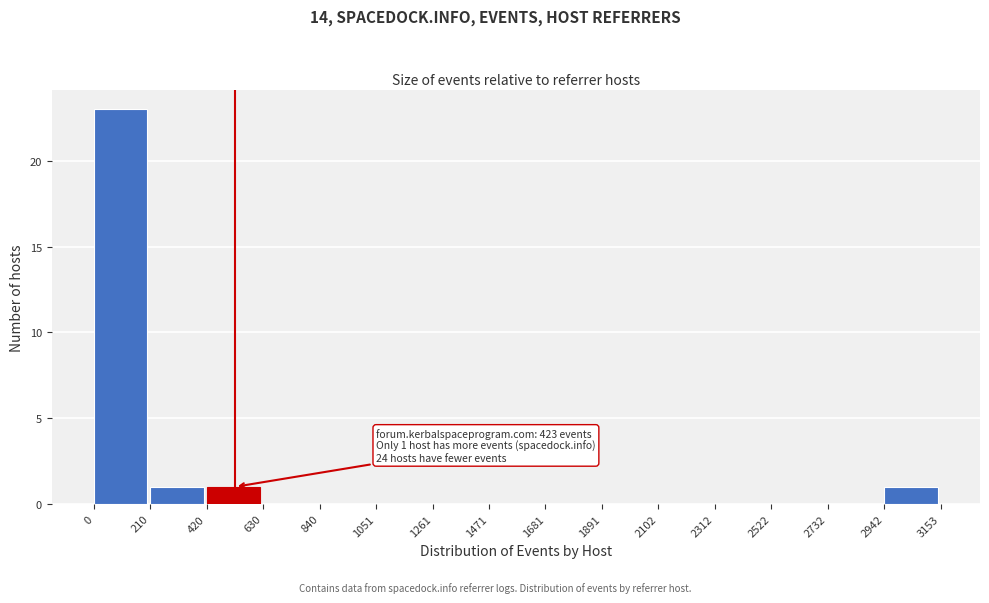

Over which range of the x-axis is the bar tallest?

0 to 210